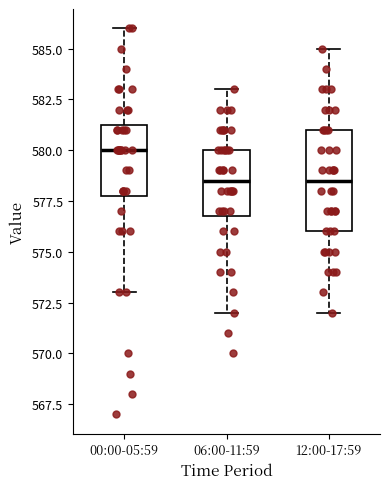

Reading left to right, transcribe this box plot: for each box, give where its median line is, the range the box spans, and where its two whiskers end, as read against the y-axis. The values are not printed on the chart, so give them approximately, as read against the axis.

00:00-05:59: median 580.0, box 578.0 to 581.5, whiskers 573.0 to 586.0
06:00-11:59: median 578.5, box 577.0 to 580.0, whiskers 572.0 to 583.0
12:00-17:59: median 578.5, box 576.0 to 581.0, whiskers 572.0 to 585.0